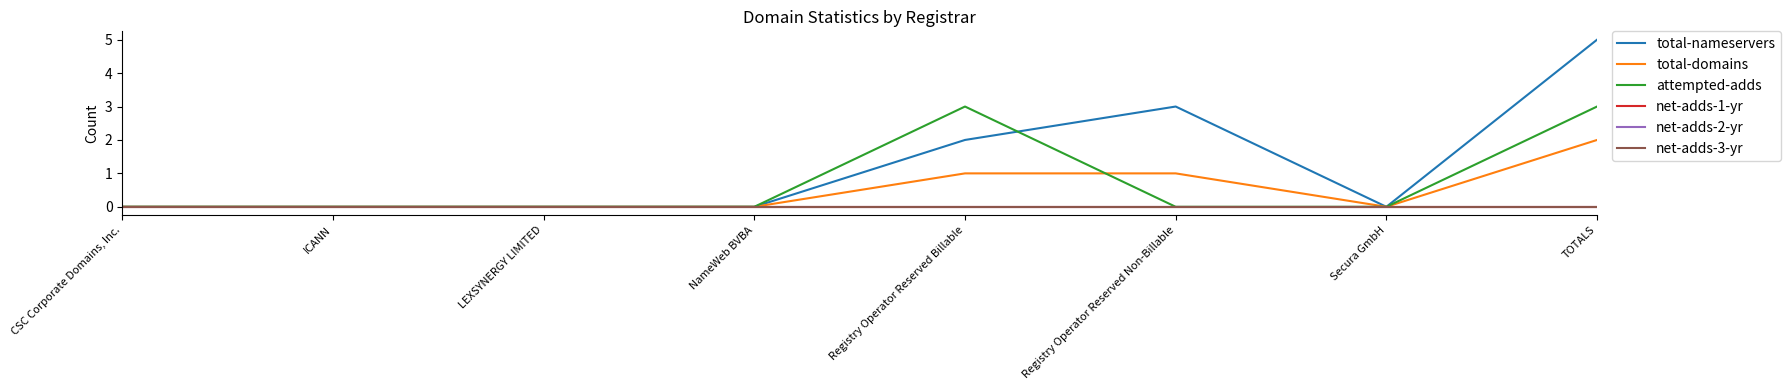

At which category is the sum across all series the highest?

TOTALS